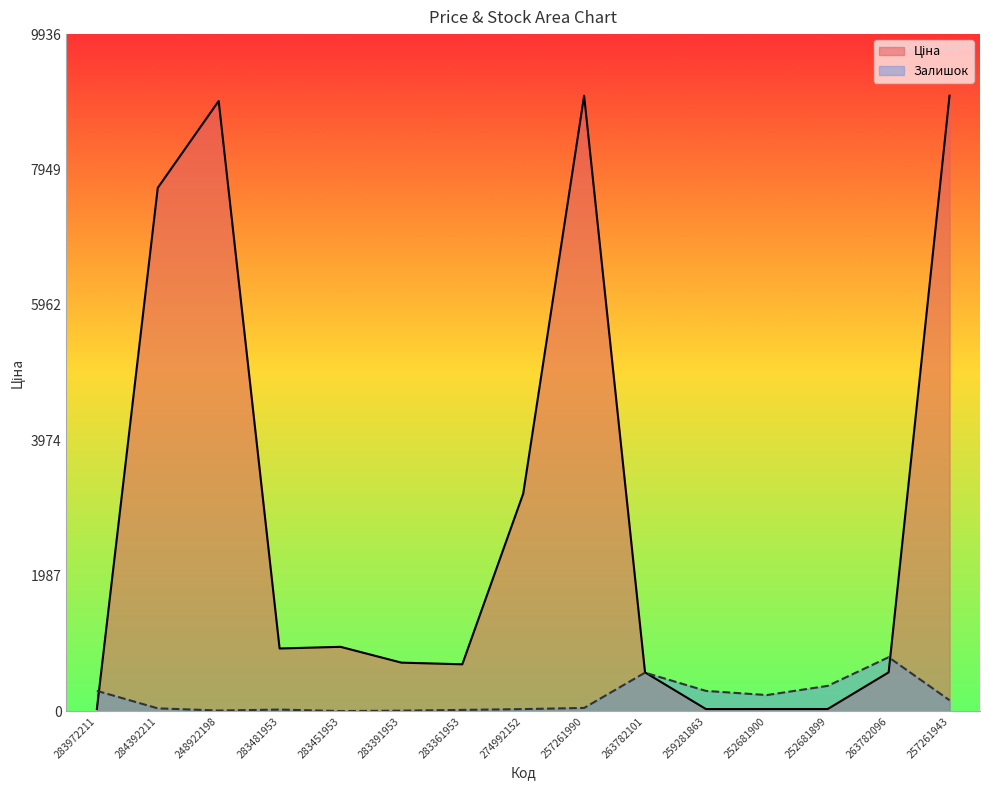

What value does the Ціна series have at 283481953?

920.5